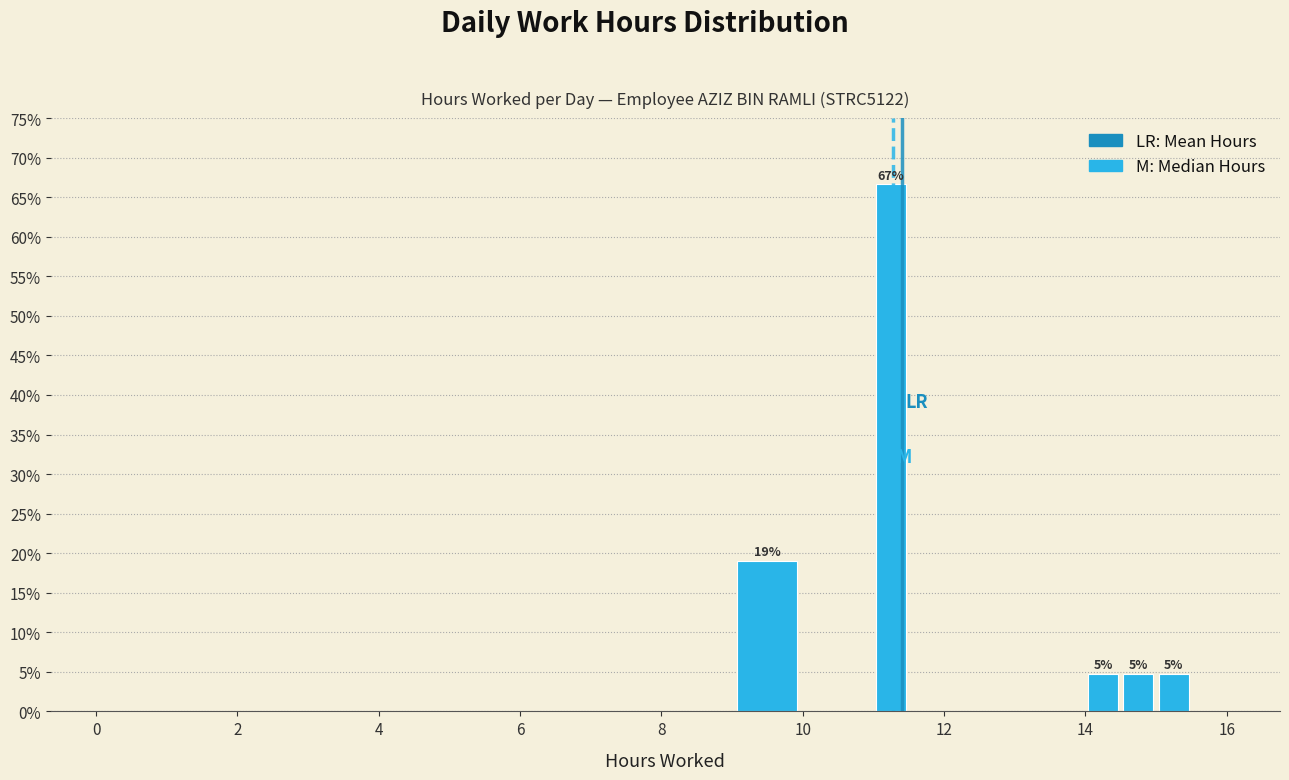

Around what value on the x-axis is the tallest bar? Give the approximate position of its centre, as read against the axis.

11.2